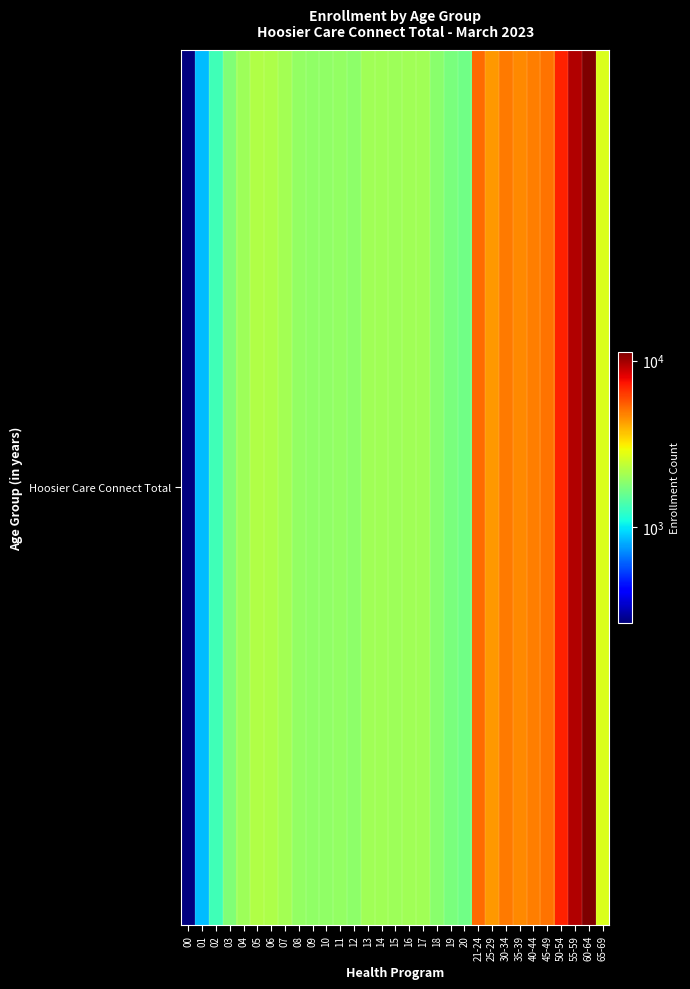

What value does the data have at 55-59, to the nearest 10?

9530